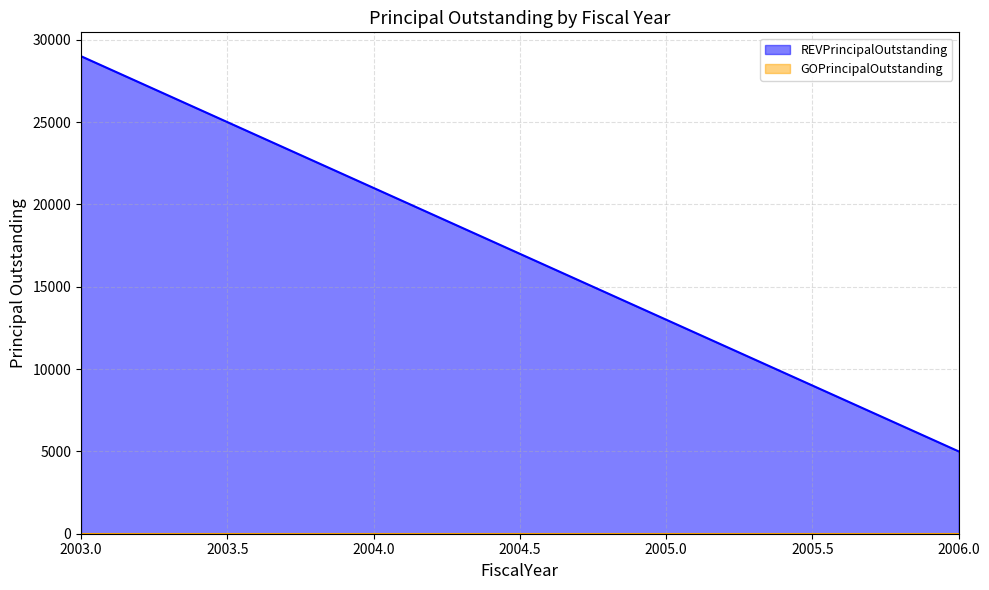

Does the chart have visible grid lines?

Yes